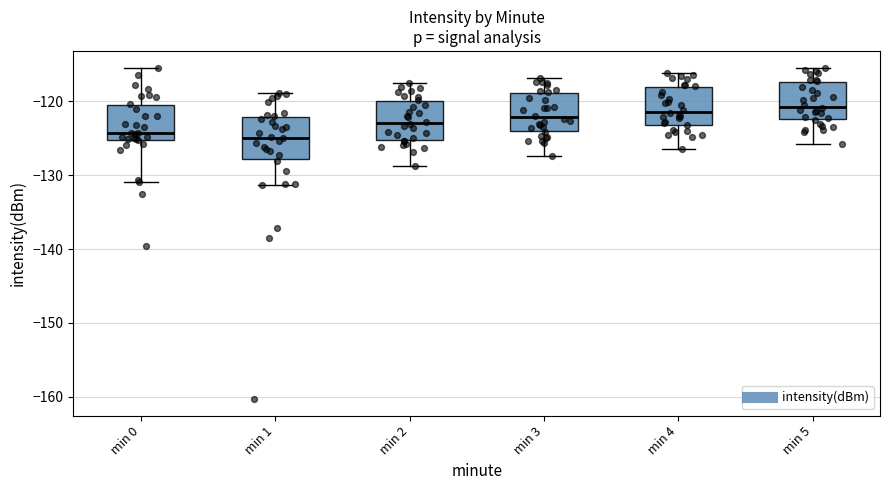

Reading left to right, transcribe this box plot: for each box, give where its median line is, the range the box spans, and where its two whiskers end, as read against the y-axis. The values are not printed on the chart, so give them approximately, as read against the axis.

min 0: median -124, box -125 to -120, whiskers -131 to -115
min 1: median -125, box -128 to -122, whiskers -131 to -119
min 2: median -123, box -125 to -120, whiskers -129 to -117
min 3: median -122, box -124 to -119, whiskers -127 to -117
min 4: median -121, box -123 to -118, whiskers -126 to -116
min 5: median -121, box -122 to -117, whiskers -126 to -115